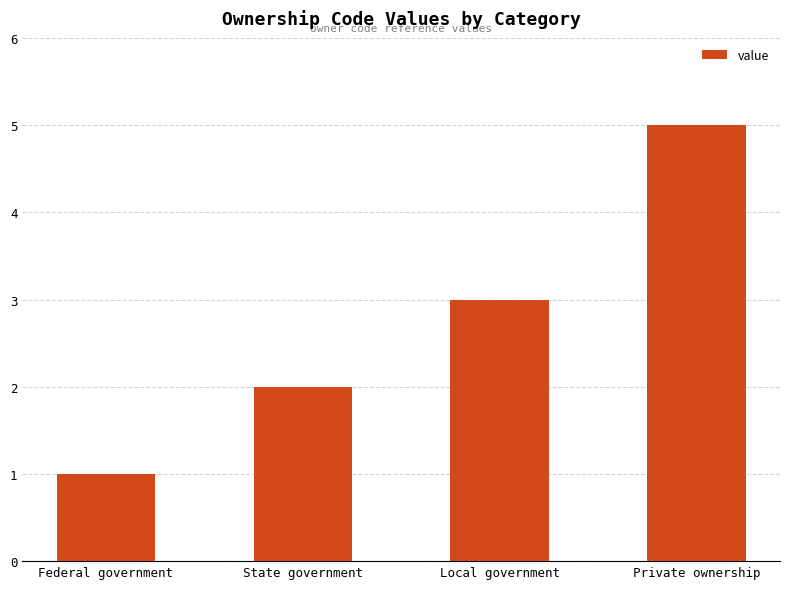

What is the smallest value displayed?

1